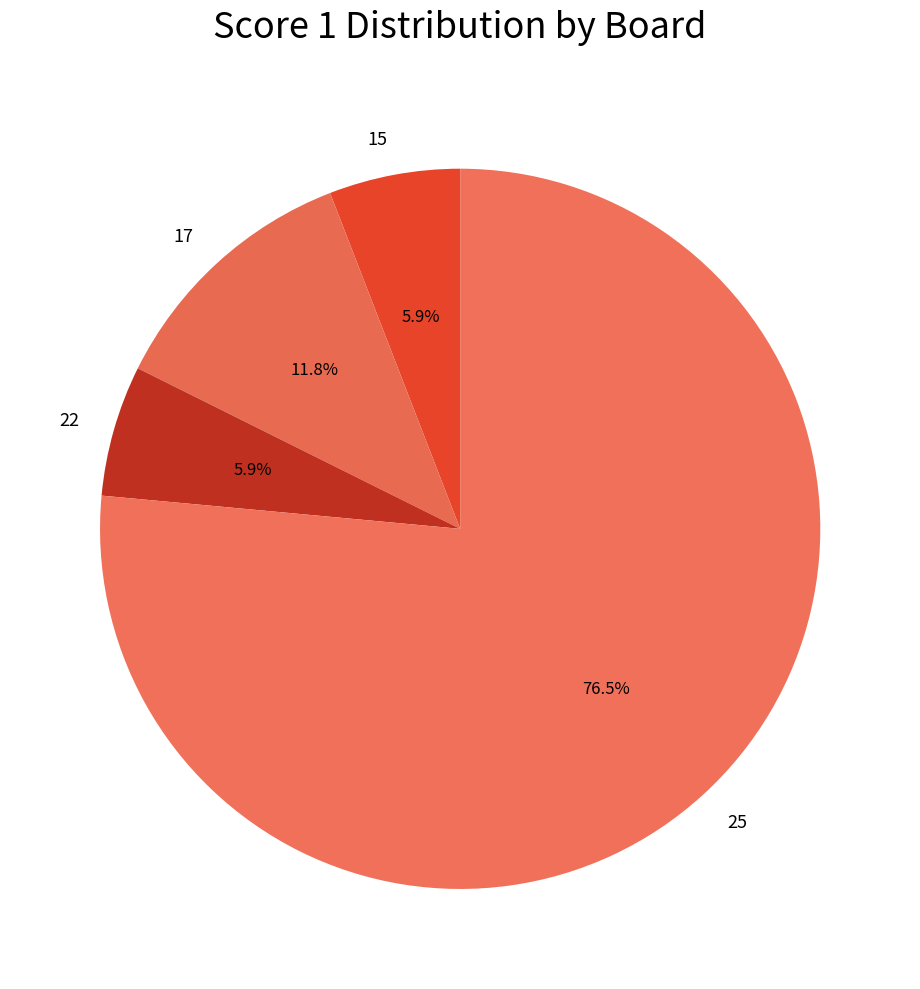

Do 25 and 22 together represent more than half of the pie?

Yes